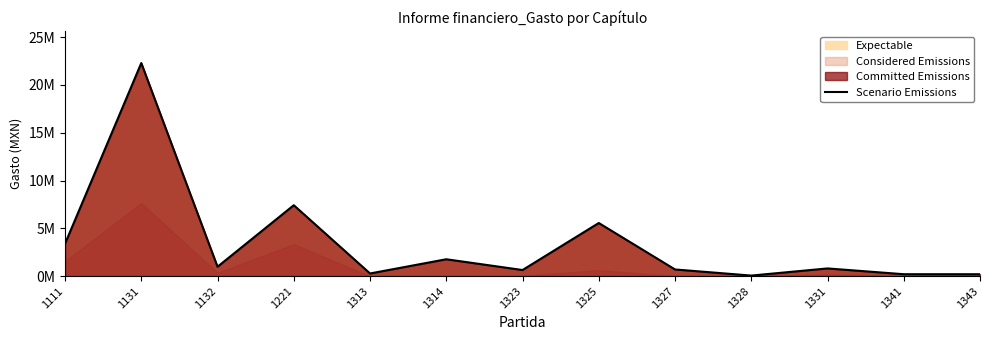

Where is the first local minimum?

1132